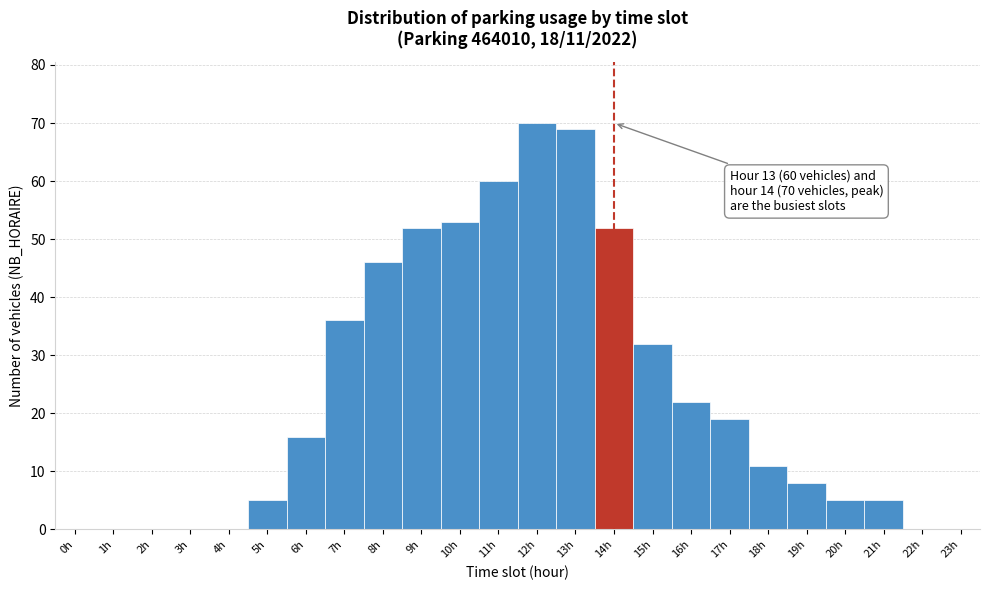

Which range on the x-axis has the tallest bar?

11.5 to 12.5